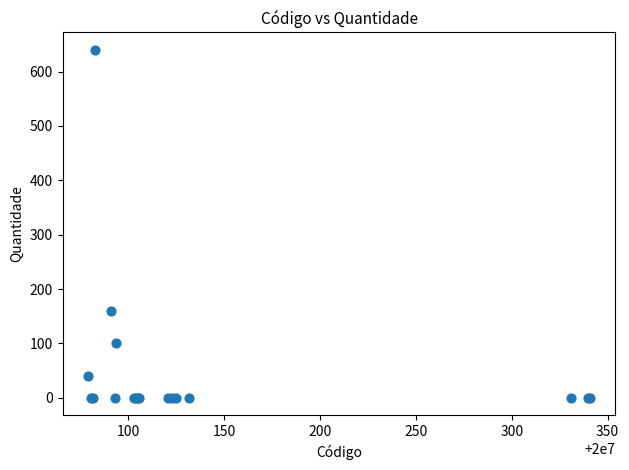

What Y value in the scatter plot is closest to 320?

160